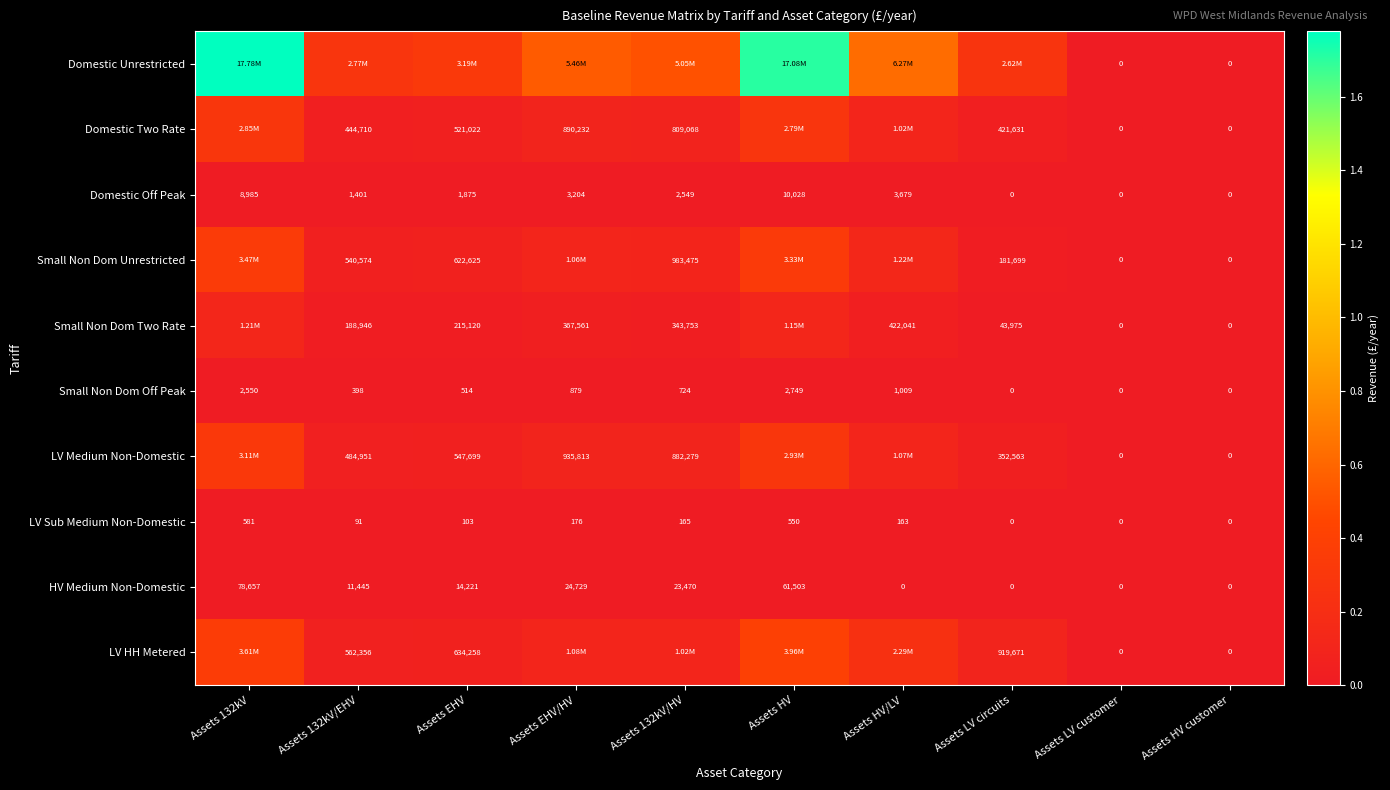

How many data points in HV Medium Non-Domestic are less than 14221?

5